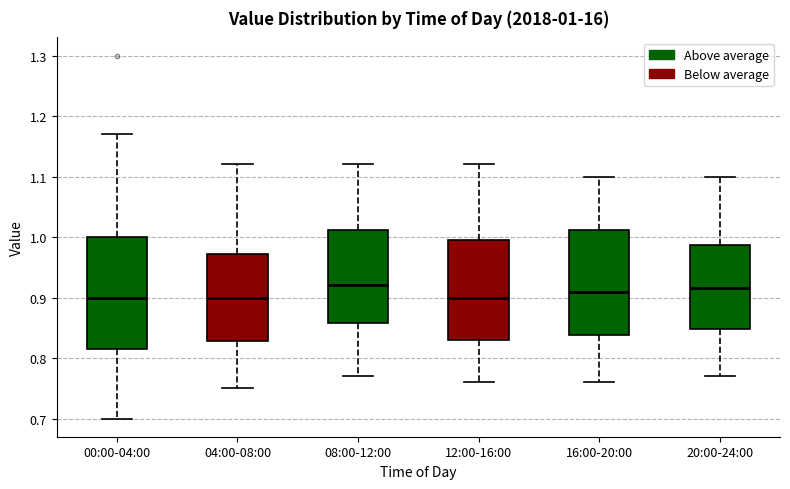

Which box is the tallest, from its lower edge to its upper edge?

00:00-04:00